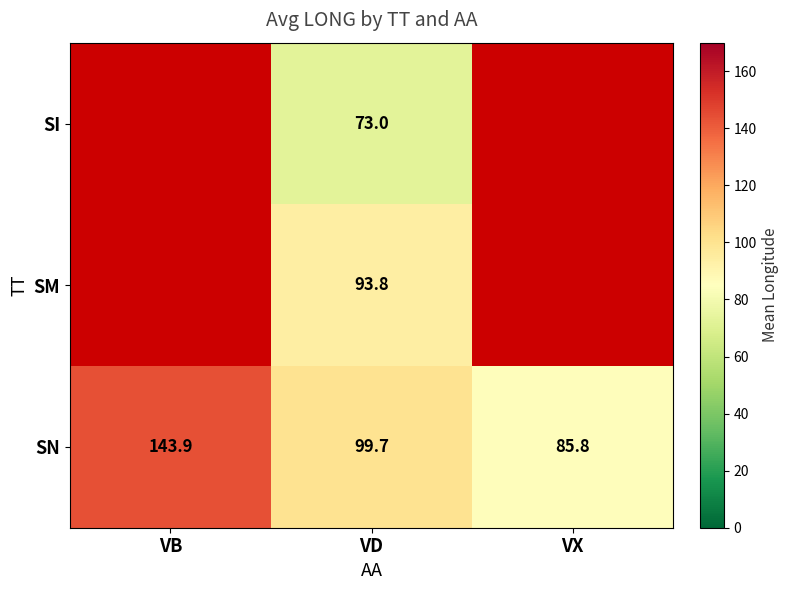

At VD, list the series in order from smallest to largest.

SI, SM, SN